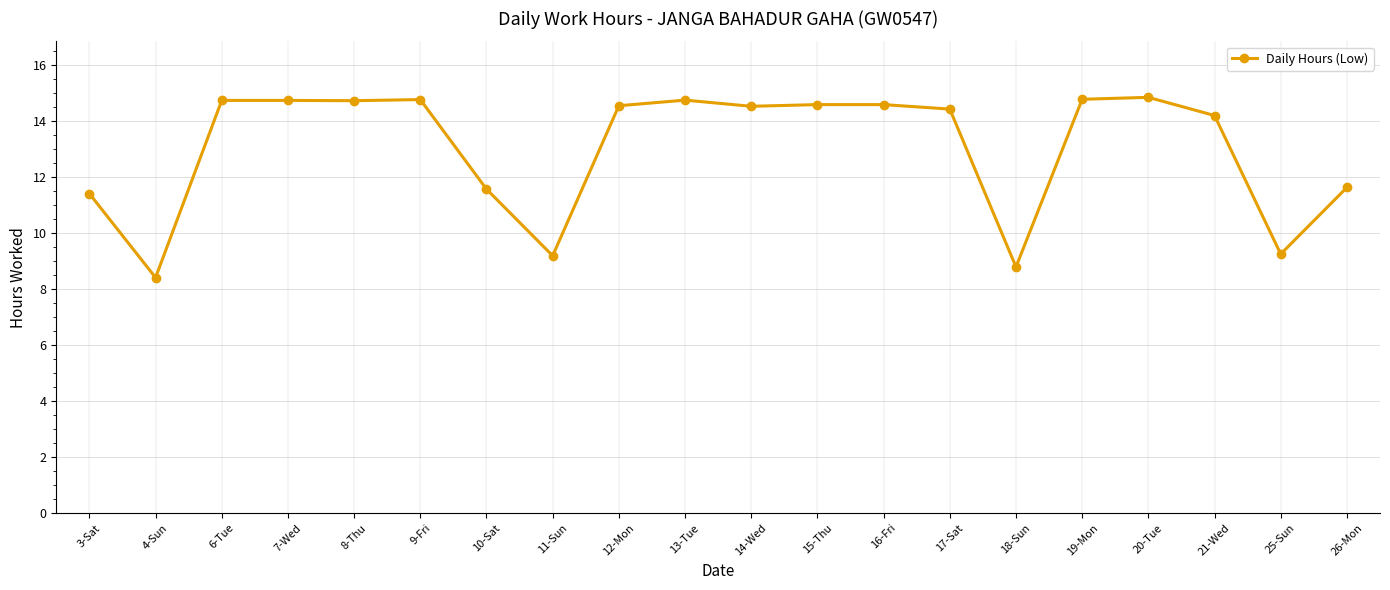

The chart shows a value of 14.2 at 21-Wed. True or false?

True